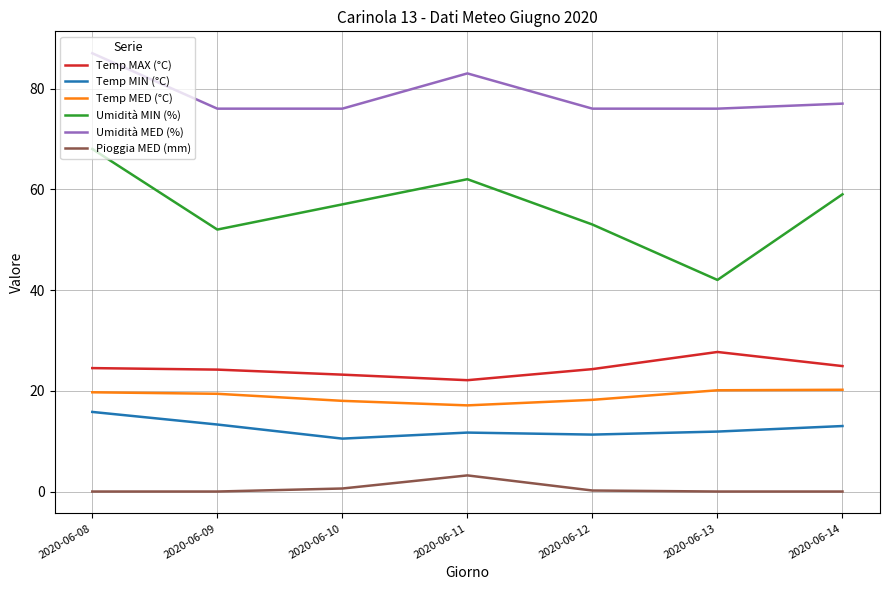

Count the number of data series in this chart.

6